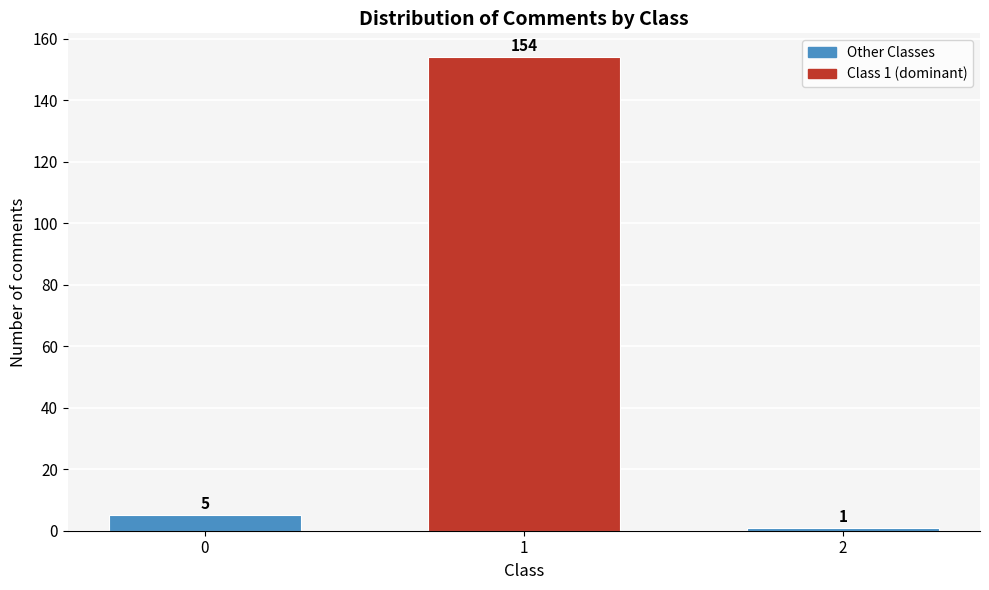

Reading left to right, extract all data points from this chart.

0=5	1=154	2=1